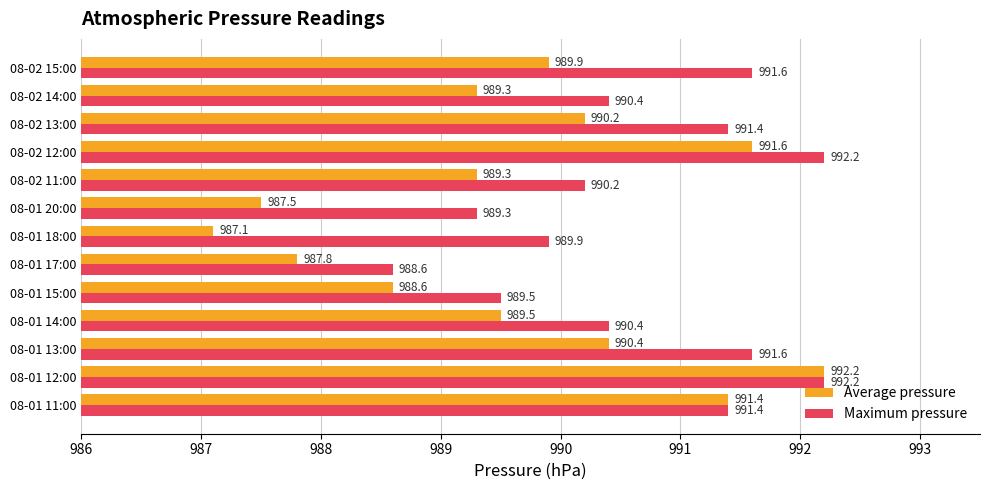

At 08-02 11:00, list the series in order from largest to smallest.

Maximum pressure, Average pressure